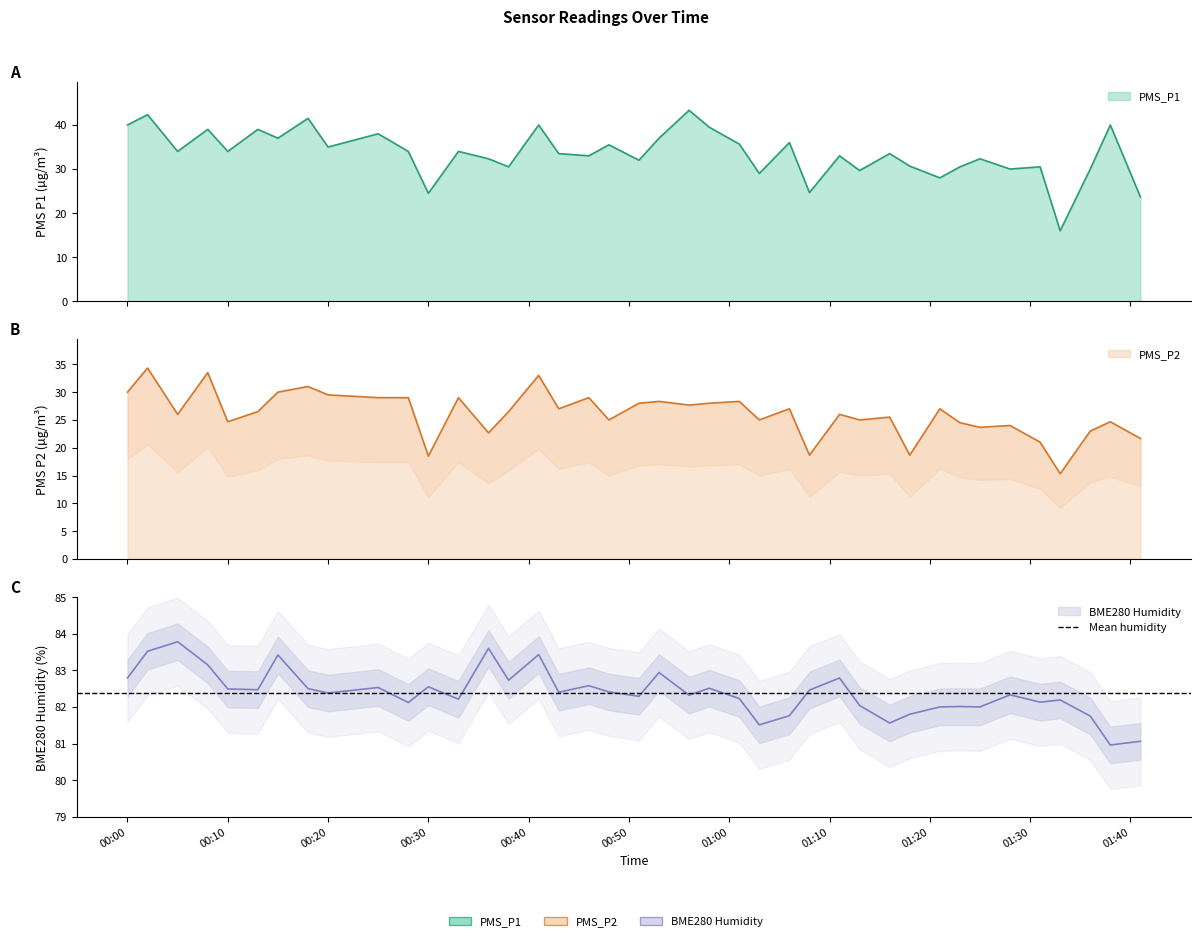

What is the difference between the PMS_P2 values at 2022/01/11 01:03 and 2022/01/11 00:41?

8.0